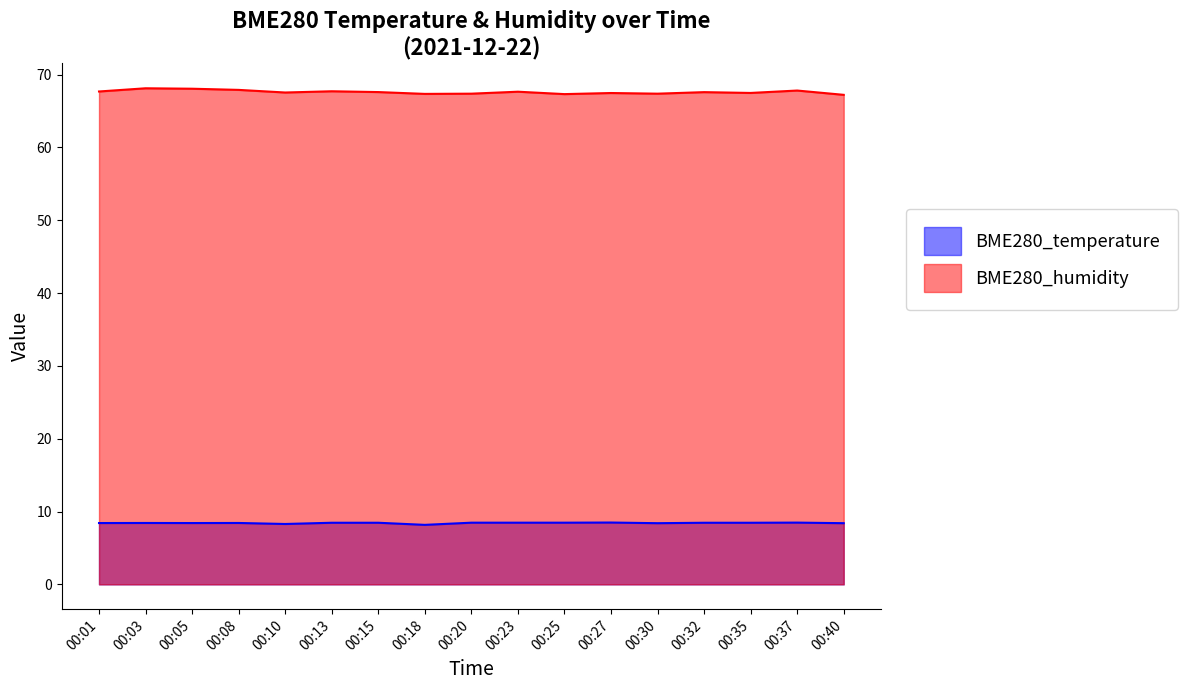

The value of BME280_humidity at 00:18 is 101.9. True or false?

False